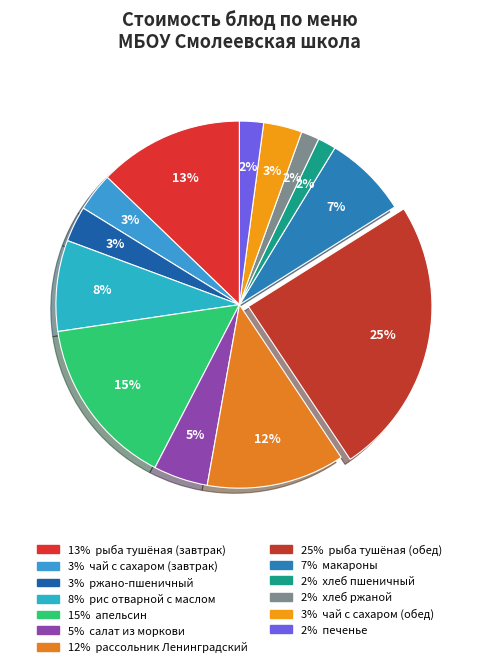

Which slice is the largest?

рыба тушёная (обед)